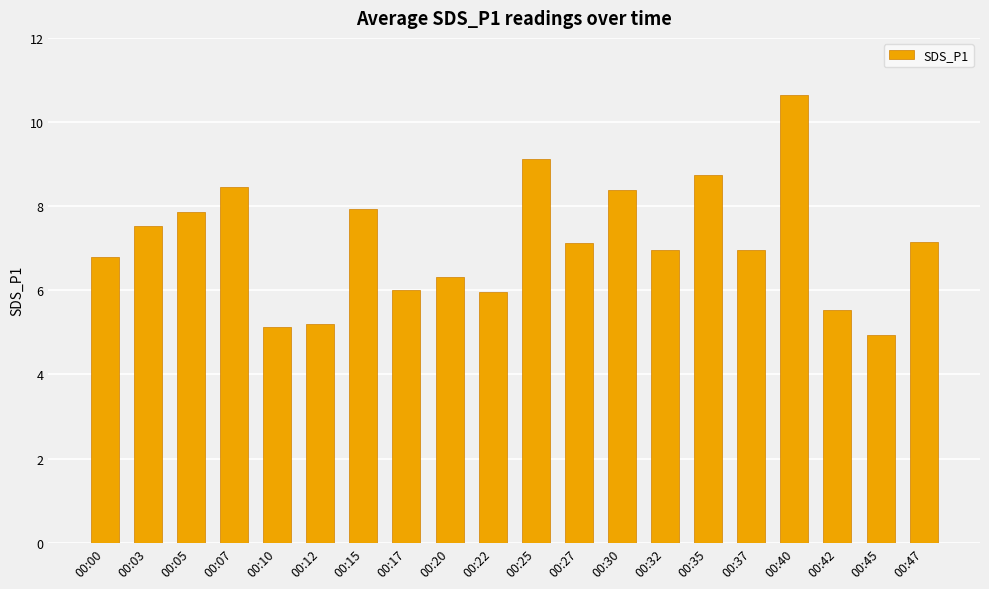

What is the value of the 15th bar from the left?

8.8